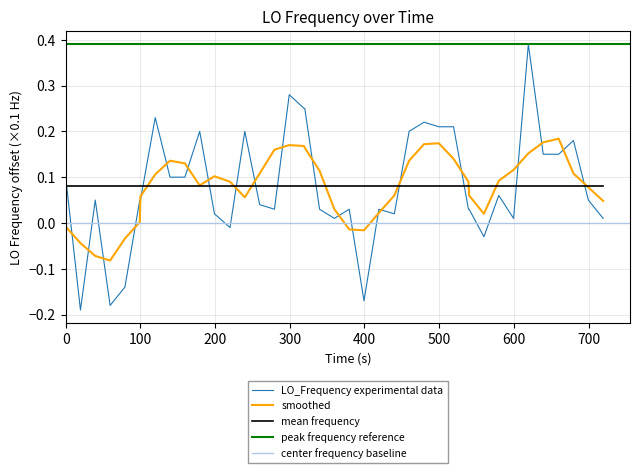

After their last crossing, which series has the higher values: smoothed or LO_Frequency experimental data?

smoothed